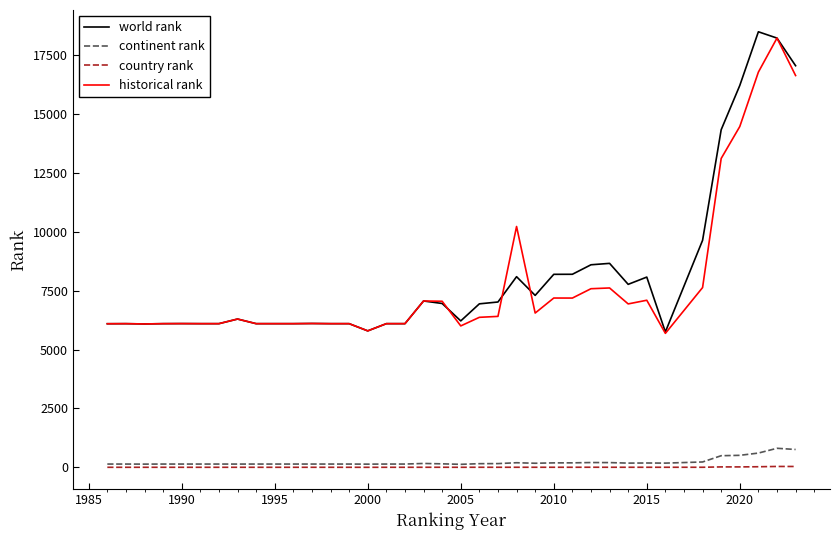

What is the minimum value for historical rank?

5686.5